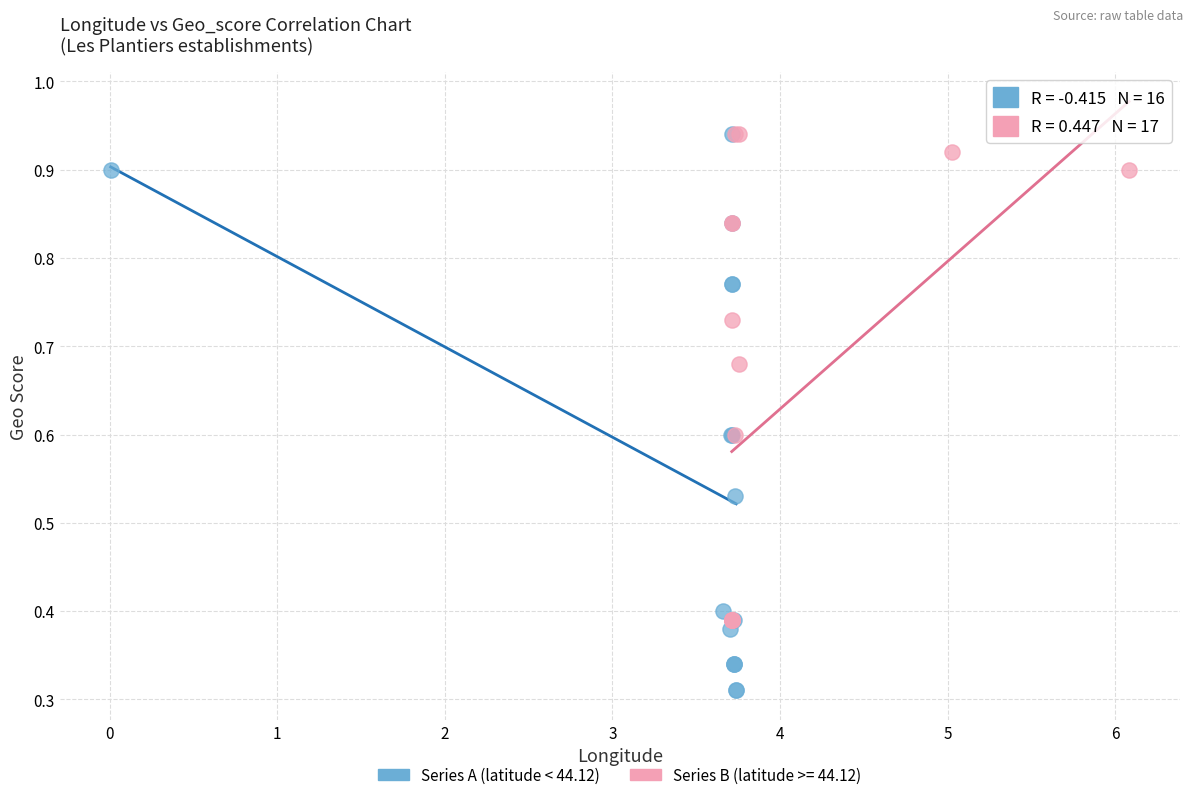

Which series has the largest Y range (max minus min)?

Series A (latitude < 44.12)